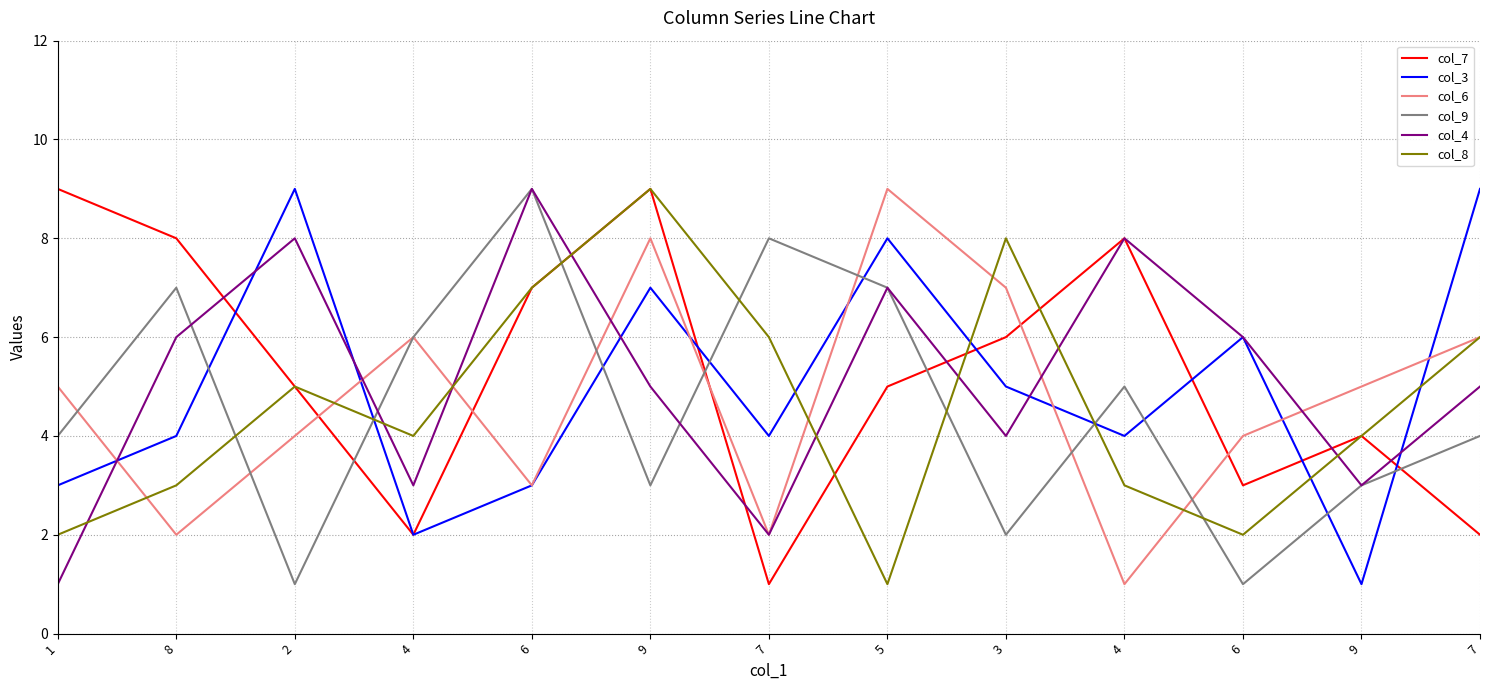

What is the value of the col_7 point at the 6th from the left?

9